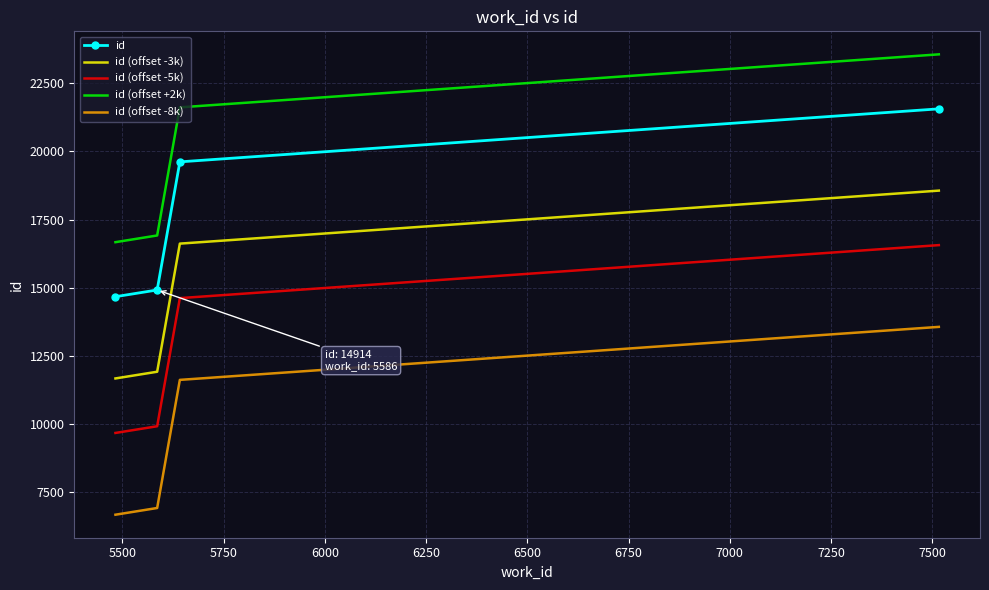

What is the greatest value displayed?

23560